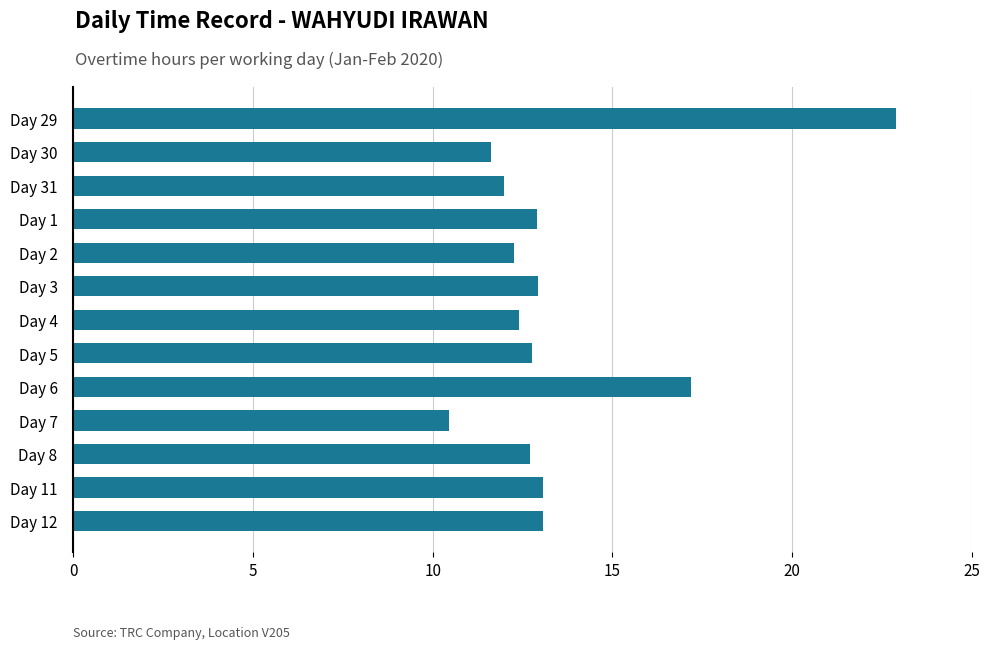

What is the average value?

13.6